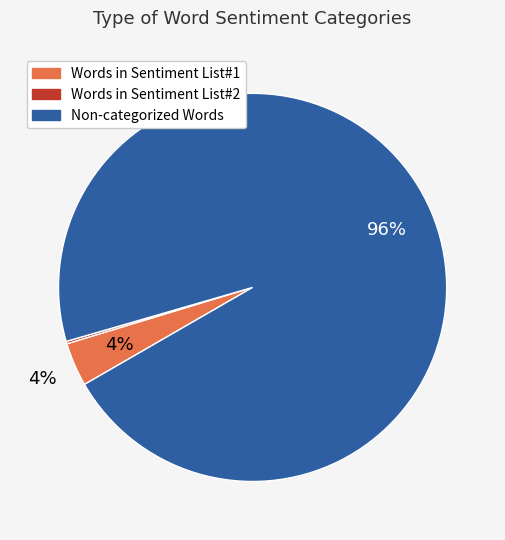

Between Non-categorized Words and Words in Sentiment List#1, which is larger?

Non-categorized Words